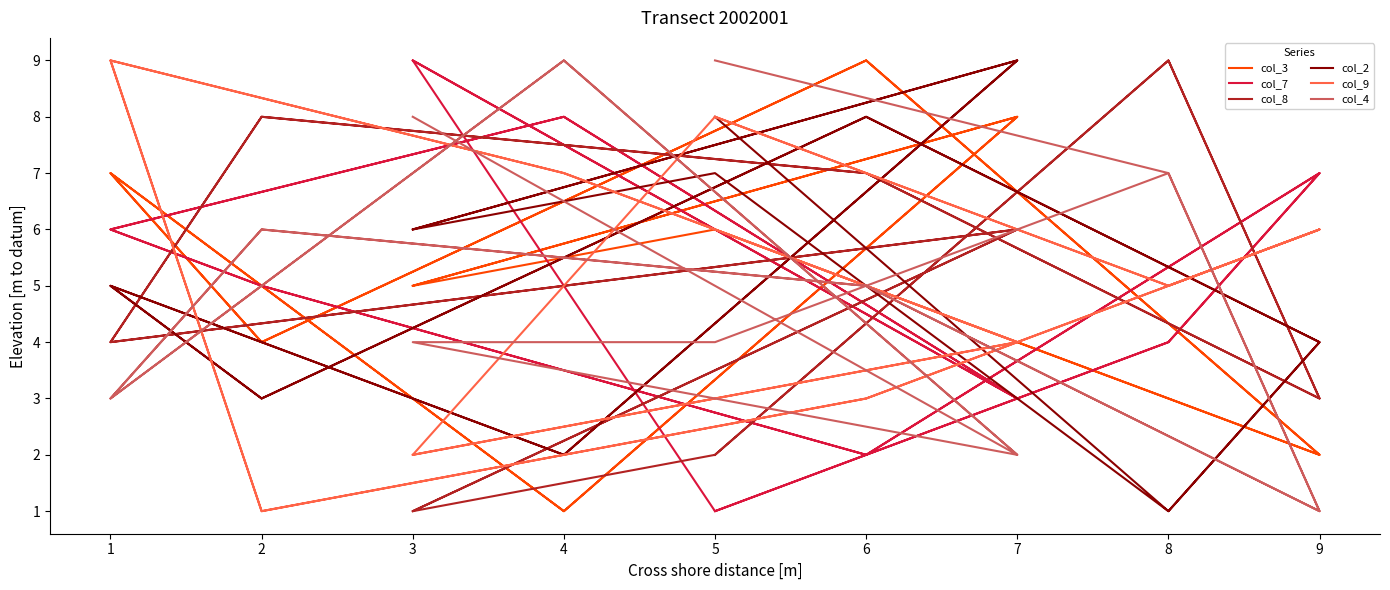

What is the value of the col_4 point at the 6th from the left?

3